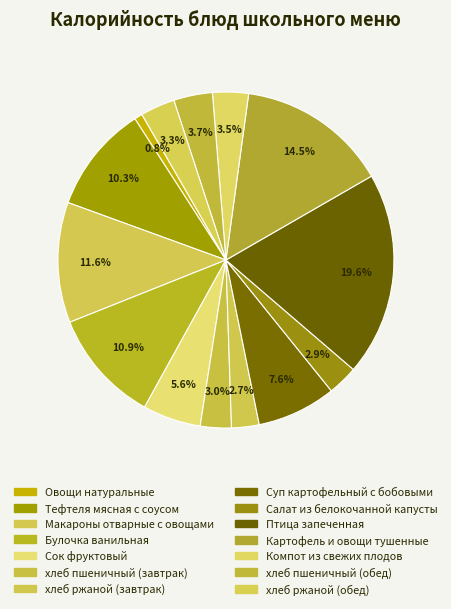

How many slices are in this pie chart?

14